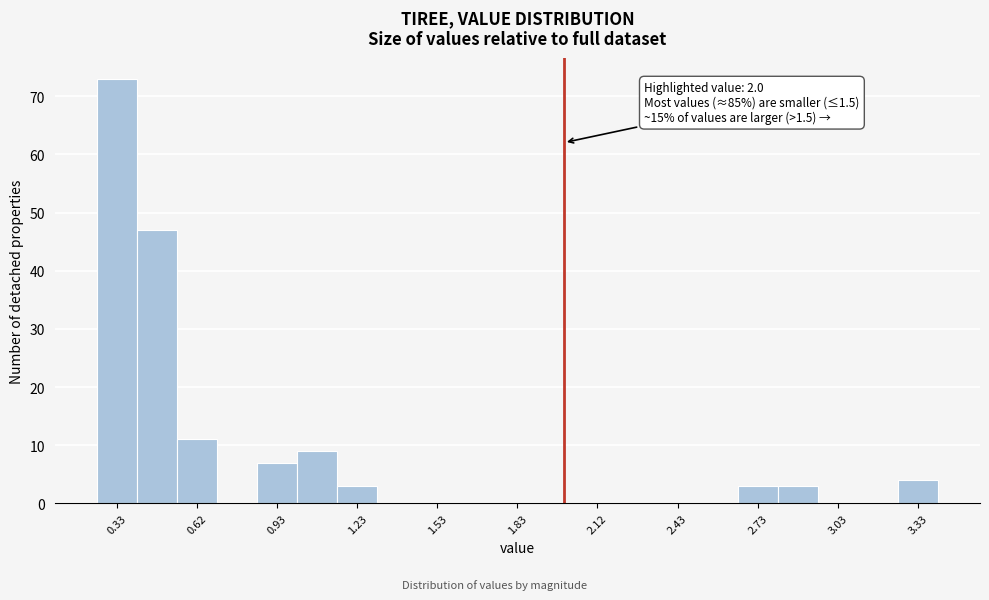

Around what value on the x-axis is the tallest bar? Give the approximate position of its centre, as read against the axis.

0.35